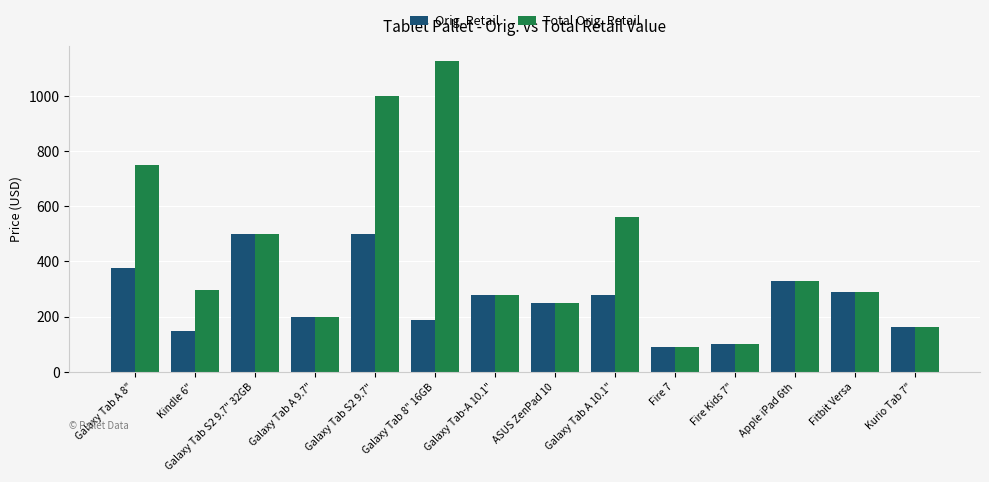

What is the difference between the maximum and second lowest values in the Orig. Retail series?

400.0